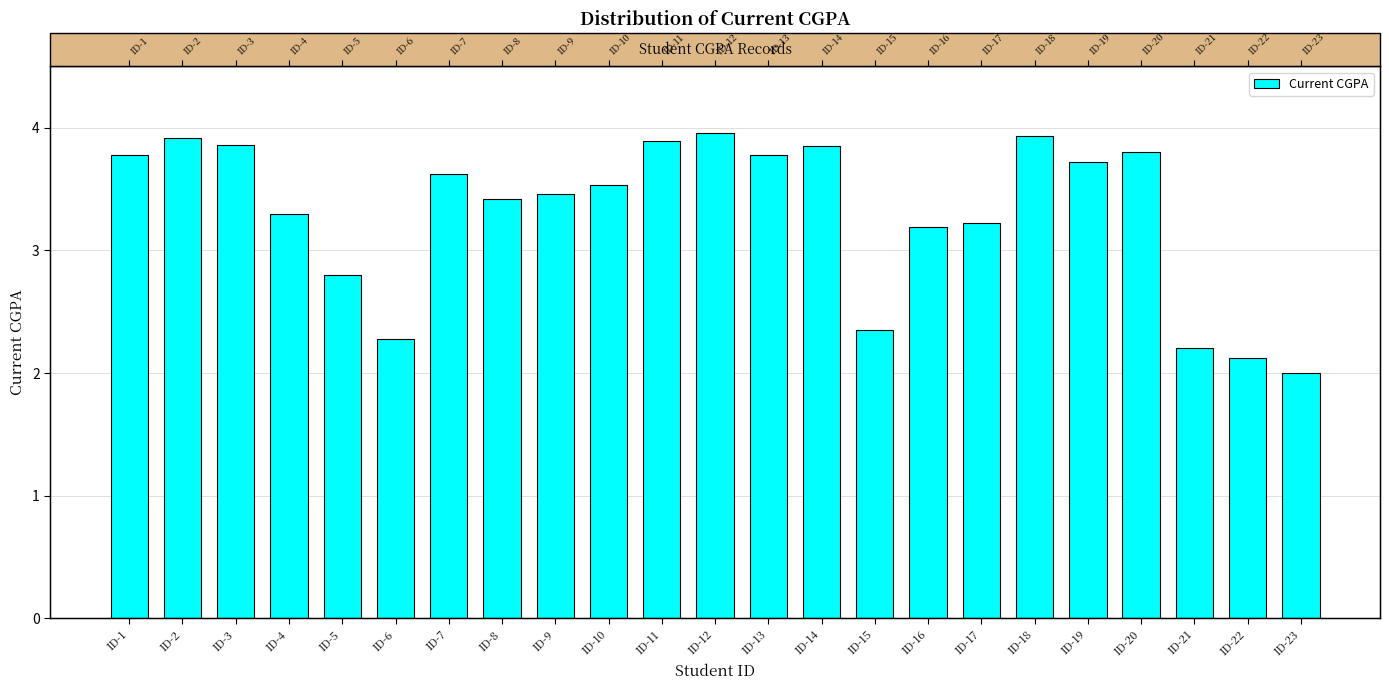

The chart shows a value of 3.5 at ID-10. True or false?

True